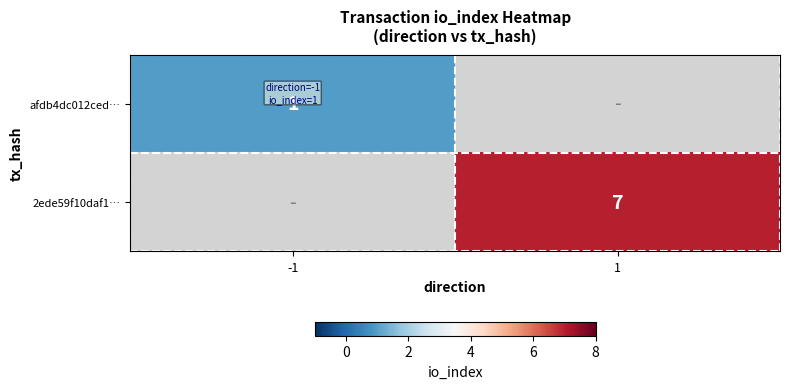

Is it true that 2ede59f10daf1… equals 7 at 1?

True